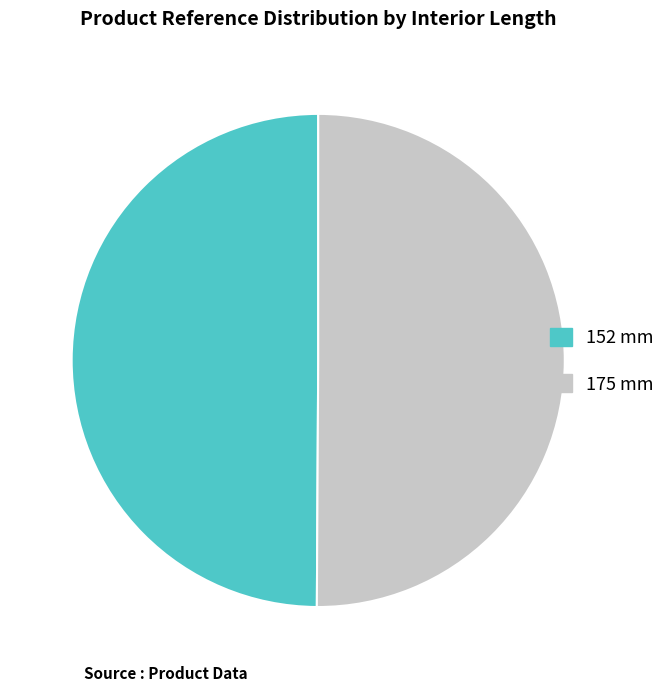

Do 175 mm and 152 mm together represent more than half of the pie?

Yes